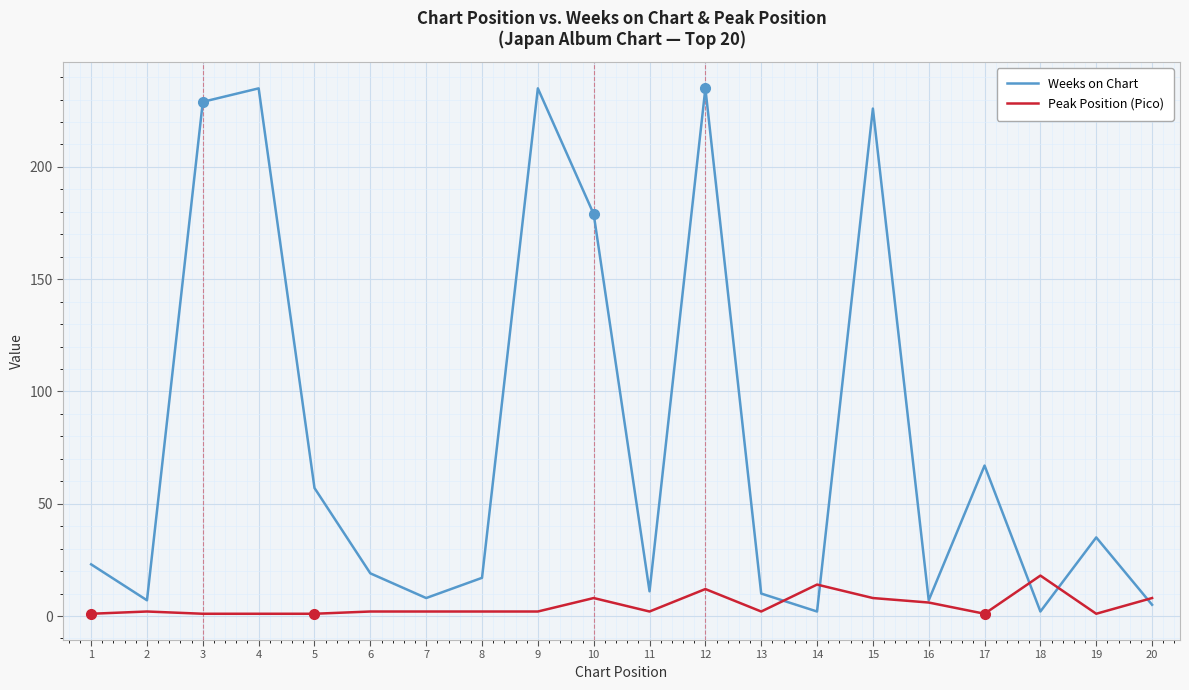

What are all the series names shown in the legend?

Weeks on Chart, Peak Position (Pico)